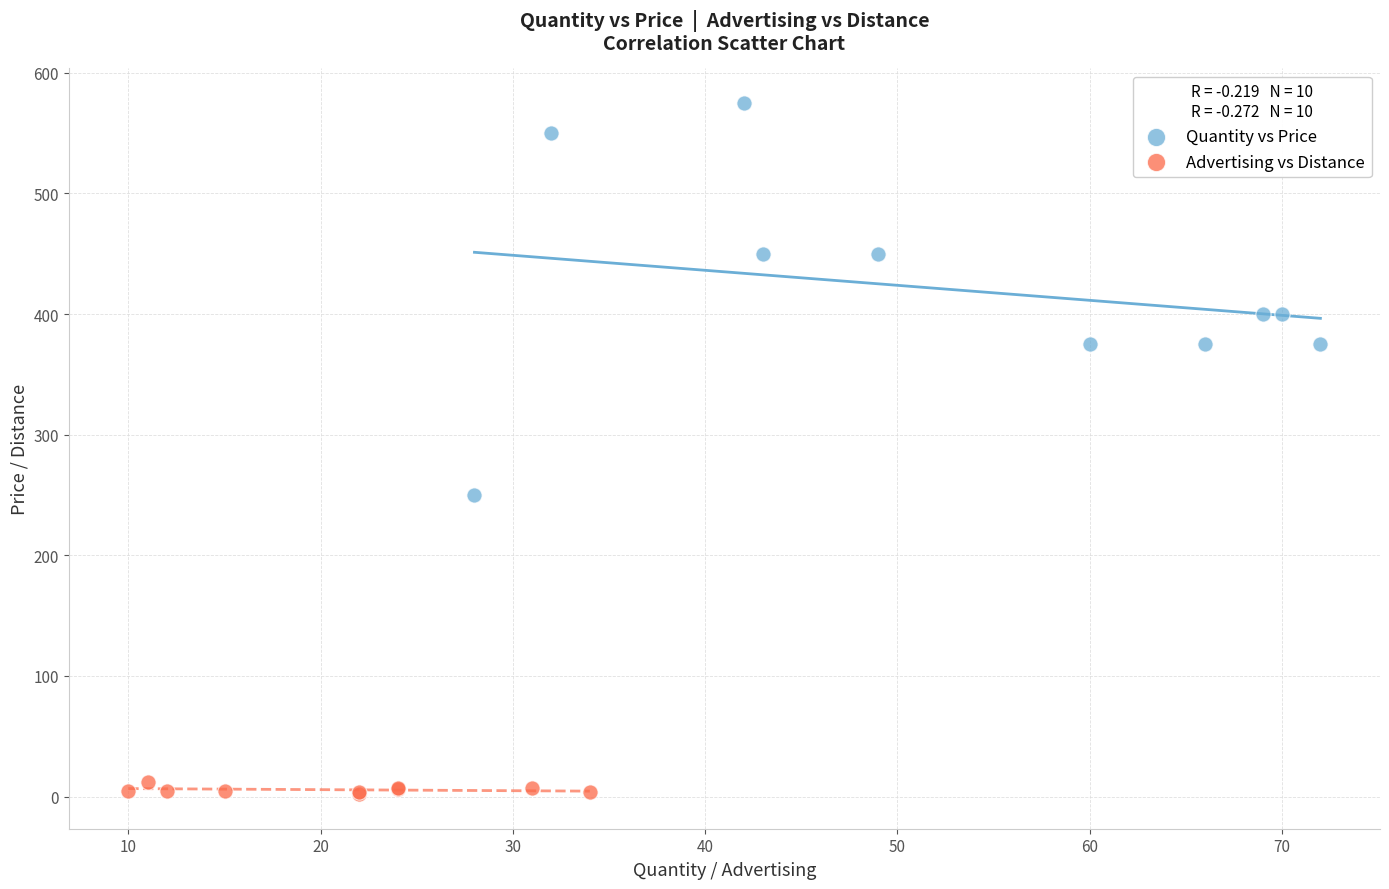

What are all the series names shown in the legend?

Quantity vs Price, Advertising vs Distance